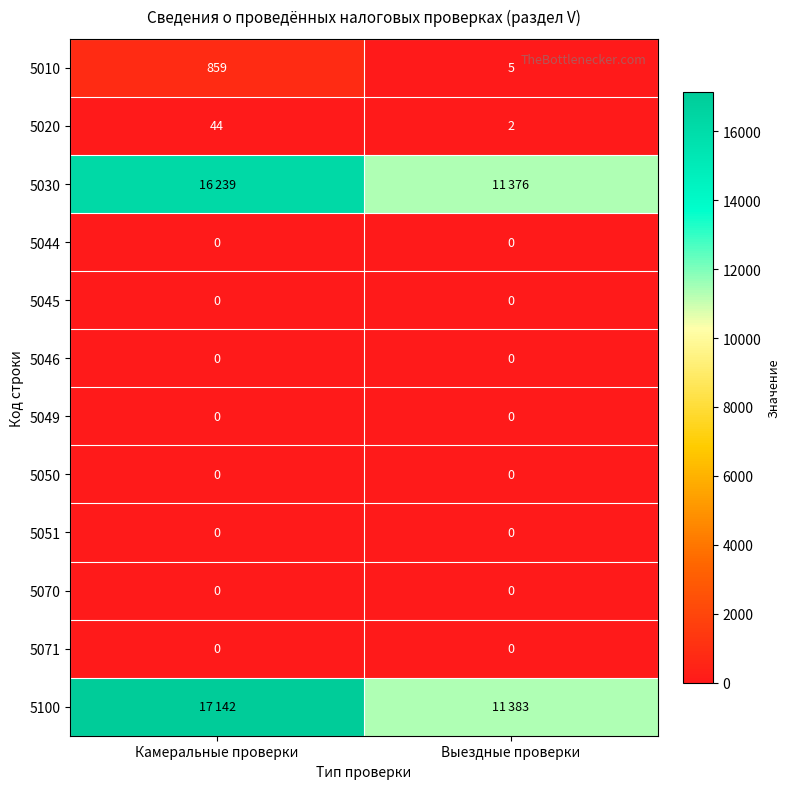

What is the total value across all series at Выездные проверки?

22766